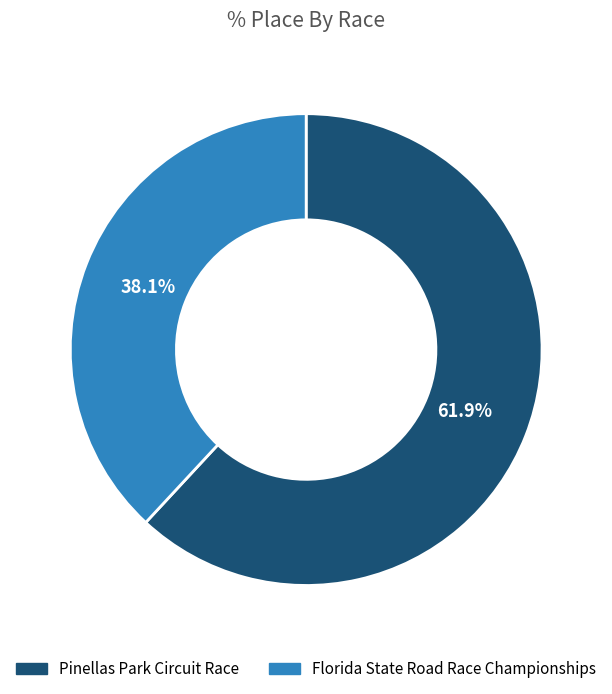

Is it true that Florida State Road Race Championships is 28% of the pie?

False